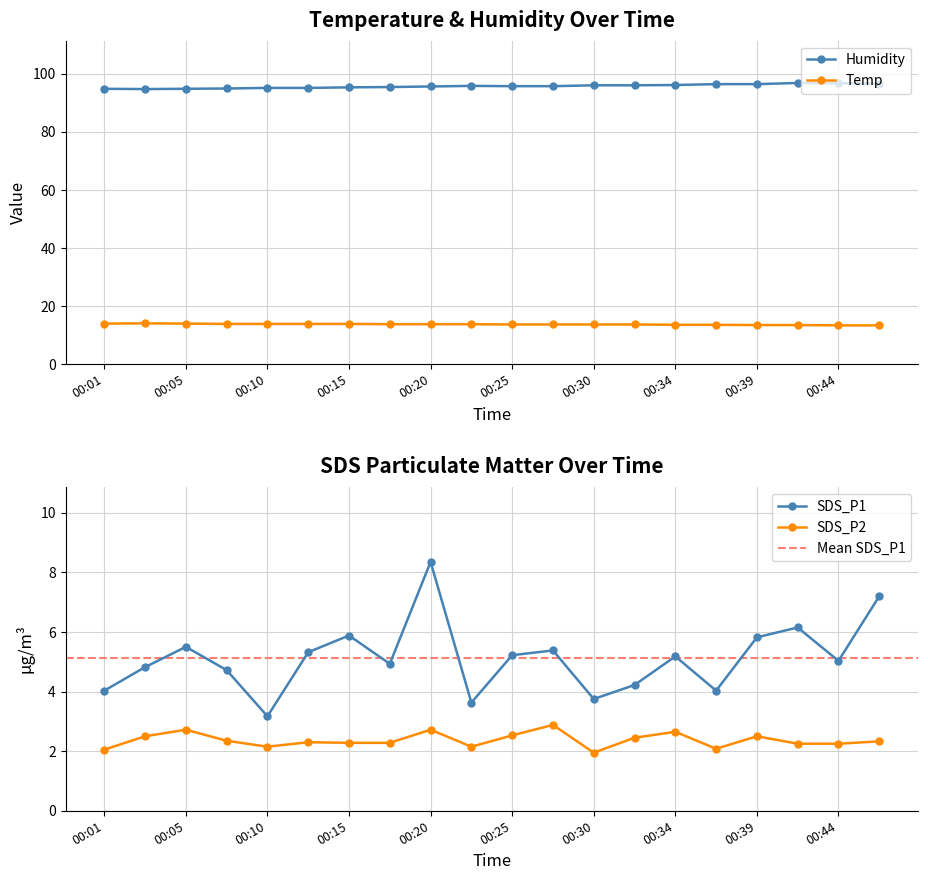

Where is the first local maximum for SDS_P2?

00:05